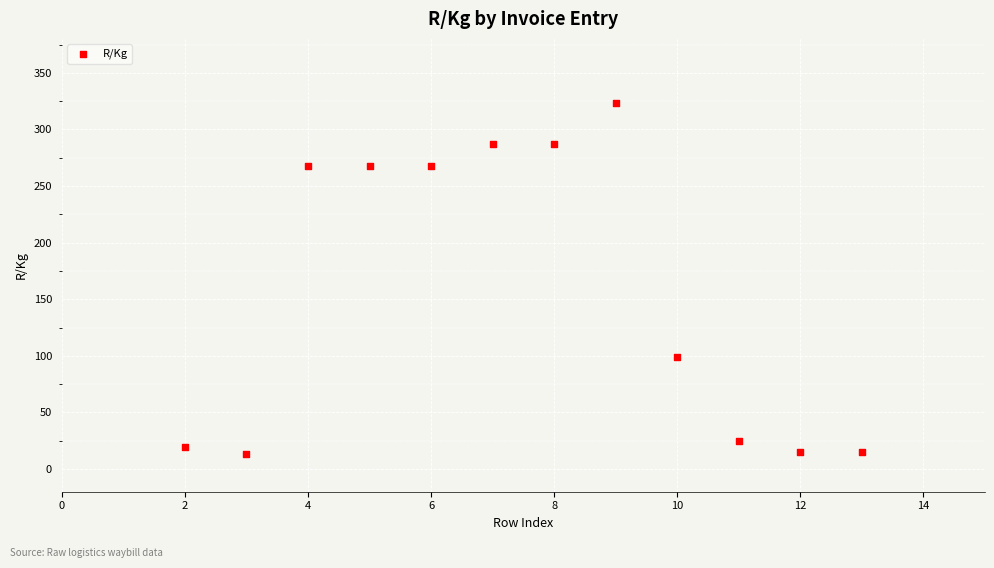

What is the average X value?

7.5